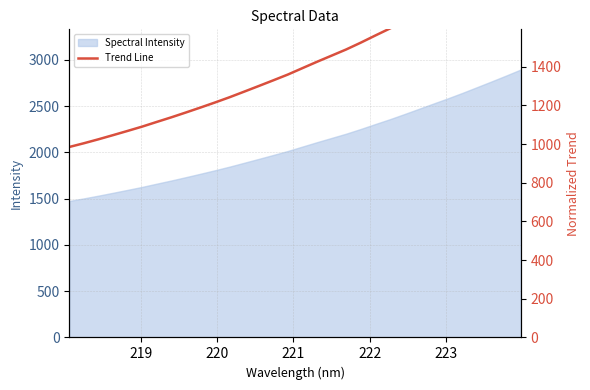

How many lines are shown in the chart?

1